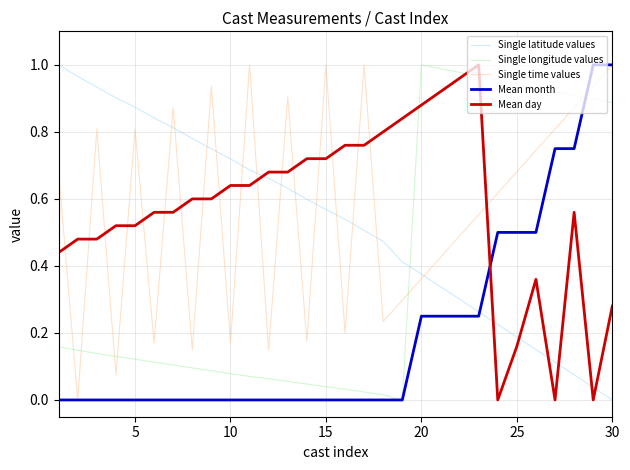

Which series ends up on top after the final intersection of Mean day and Single longitude values?

Single longitude values